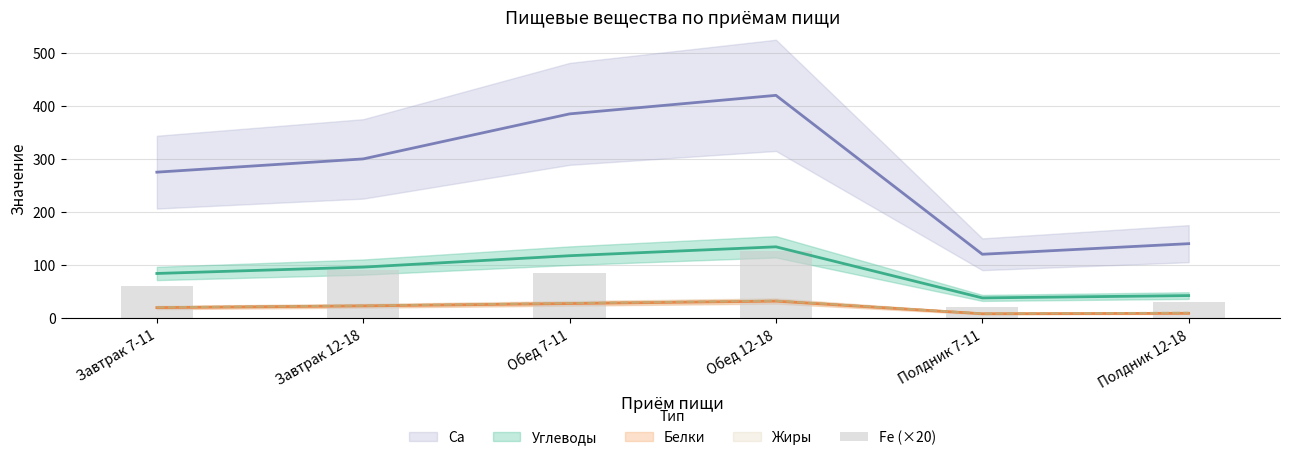

Where is the data nearest to the value 73?

Обед 7-11